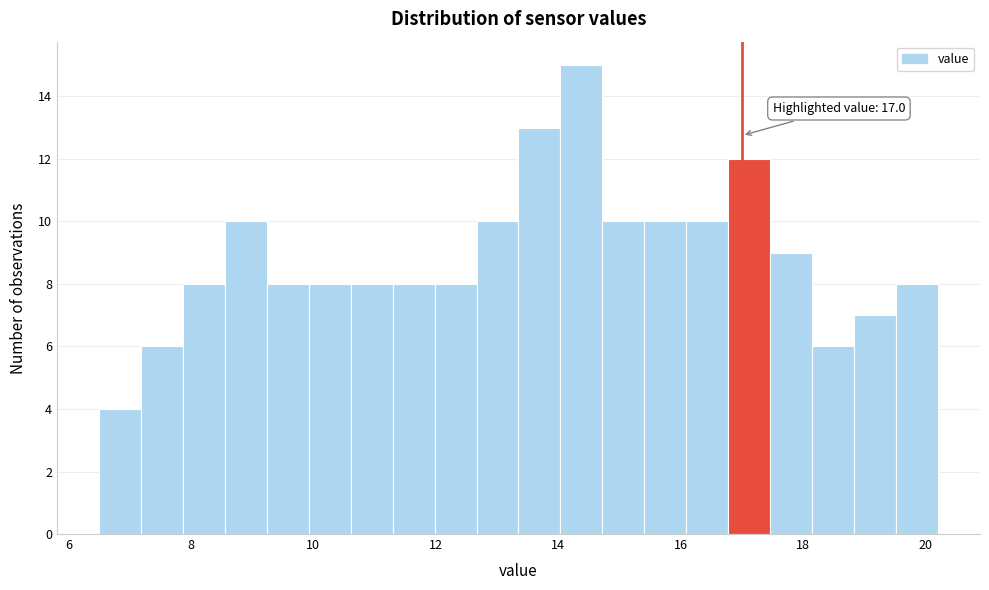

Around what value on the x-axis is the tallest bar? Give the approximate position of its centre, as read against the axis.

14.4